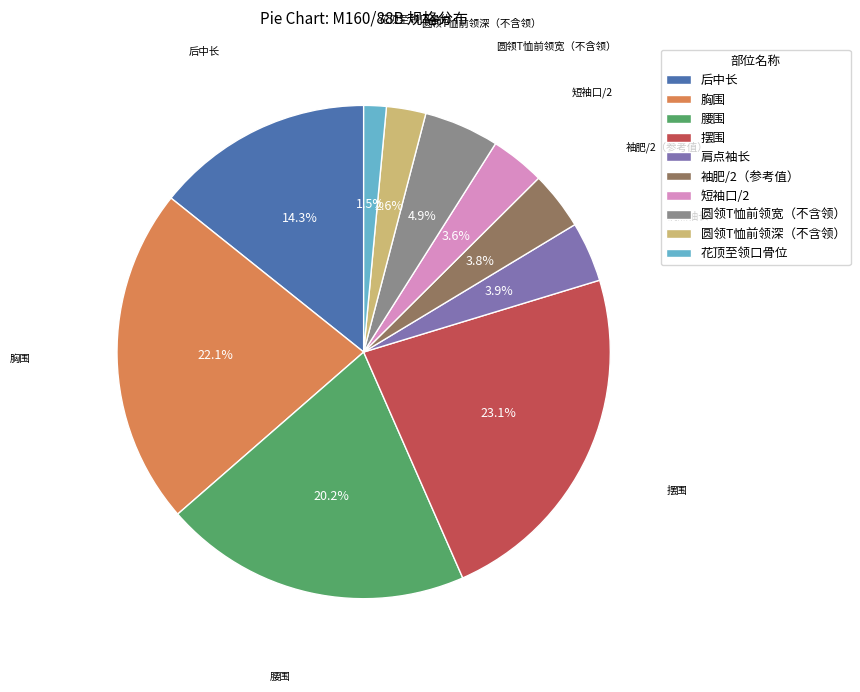

Which category has the biggest portion of the pie?

摆围